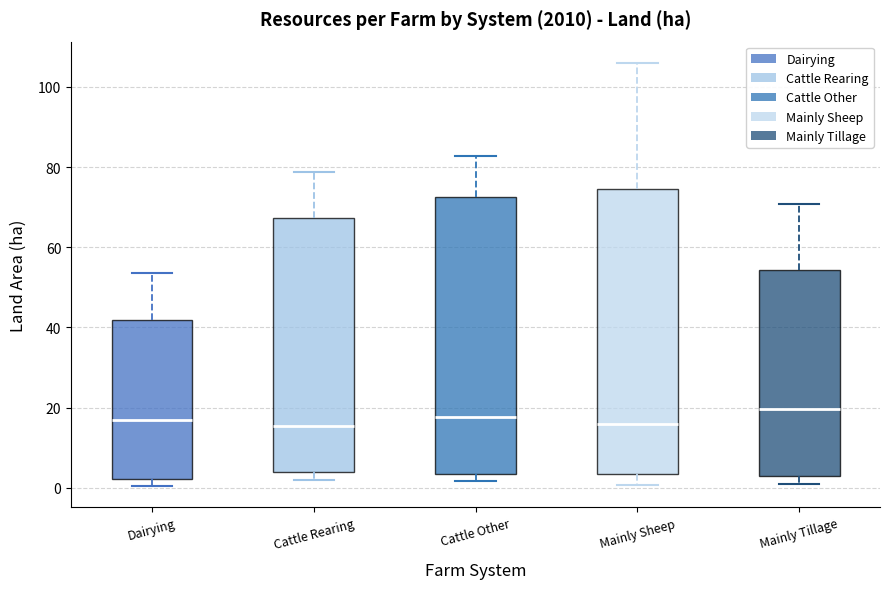

Where does the upper whisker of the box for Mainly Tillage end on the y-axis? The values are not printed on the chart, so give them approximately, as read against the axis.

70